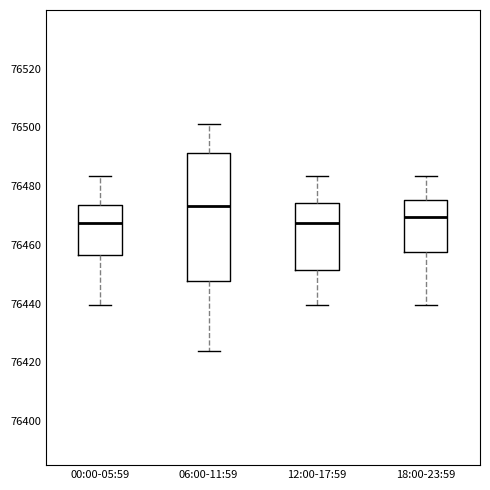

Reading left to right, read every box against the y-axis: the position of its median line, the range the box covers, and the ends of its whiskers. The values are not printed on the chart, so give them approximately, as read against the axis.

00:00-05:59: median 76468, box 76456 to 76474, whiskers 76440 to 76484
06:00-11:59: median 76474, box 76448 to 76492, whiskers 76424 to 76502
12:00-17:59: median 76468, box 76452 to 76474, whiskers 76440 to 76484
18:00-23:59: median 76470, box 76458 to 76476, whiskers 76440 to 76484